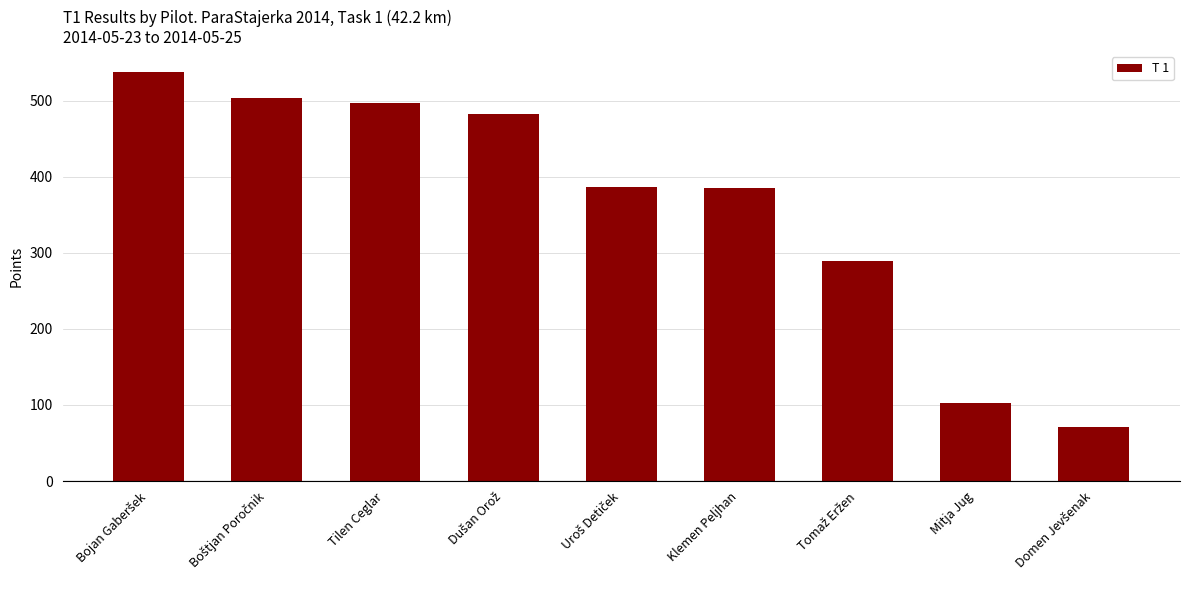

What is the smallest value displayed?

71